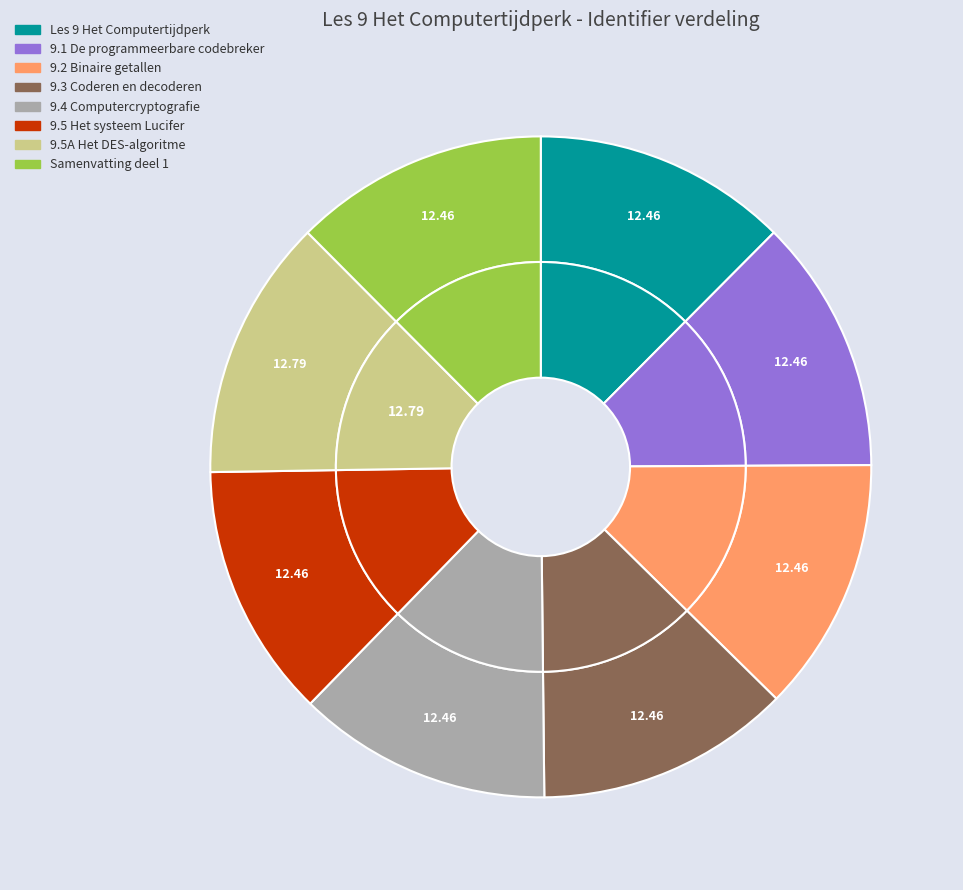

True or false: 9.2 Binaire getallen accounts for 12% of the total.

True